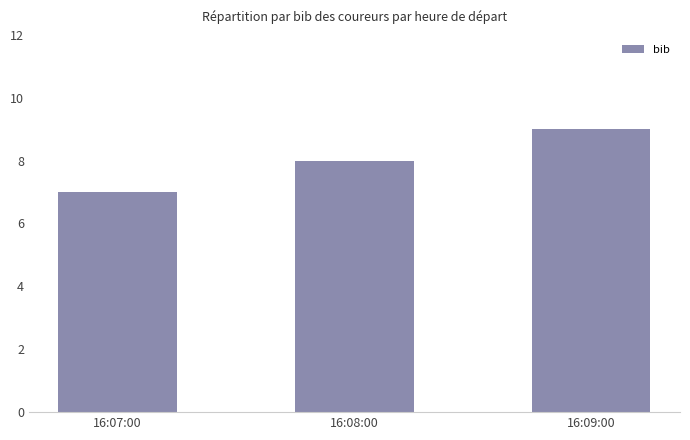

Between 16:07:00 and 16:08:00, which is larger?

16:08:00